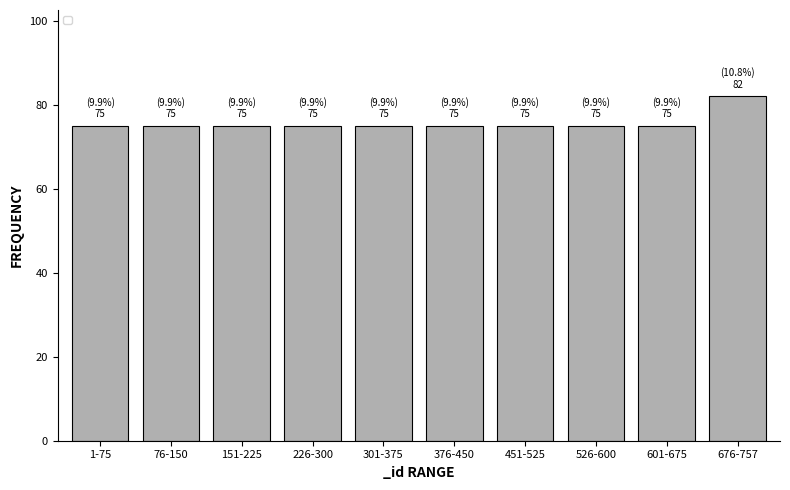

Reading right to left, what are all the values shown in this chart?

82	75	75	75	75	75	75	75	75	75